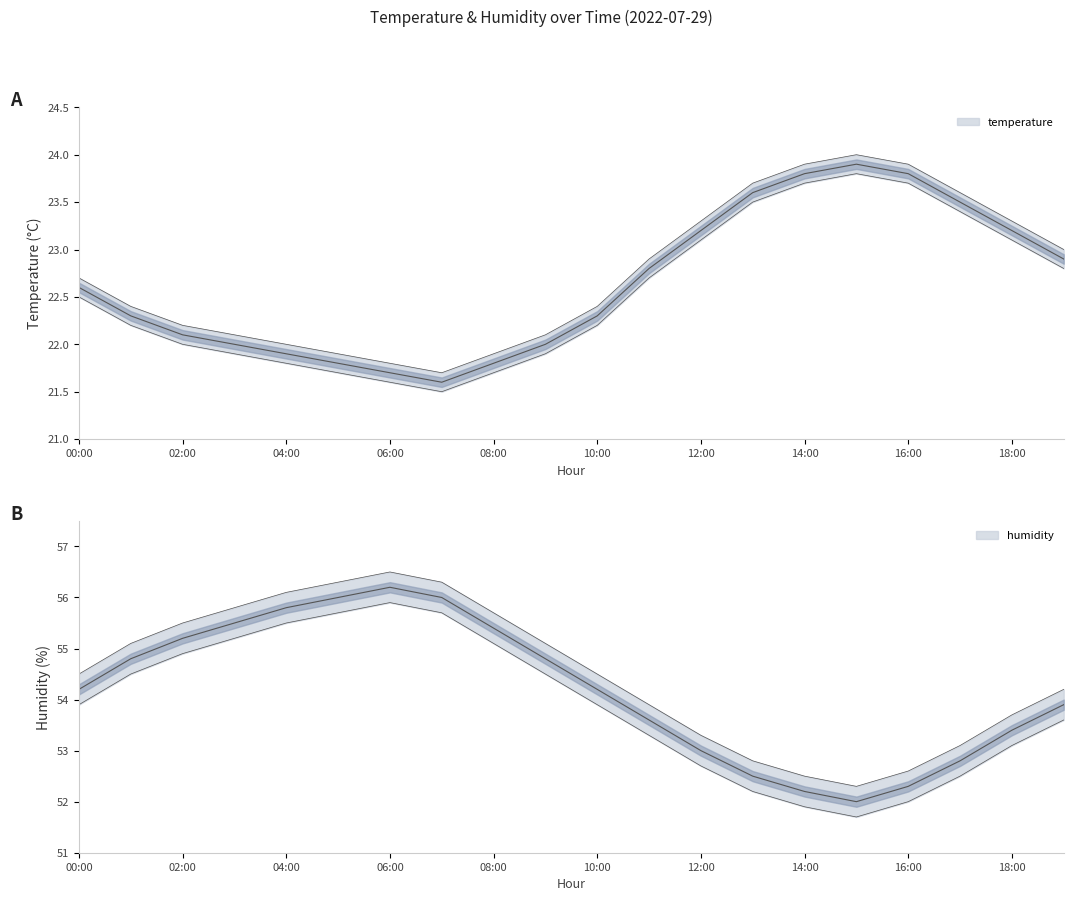

What is the difference between the maximum and second lowest values in the temperature series?

2.2